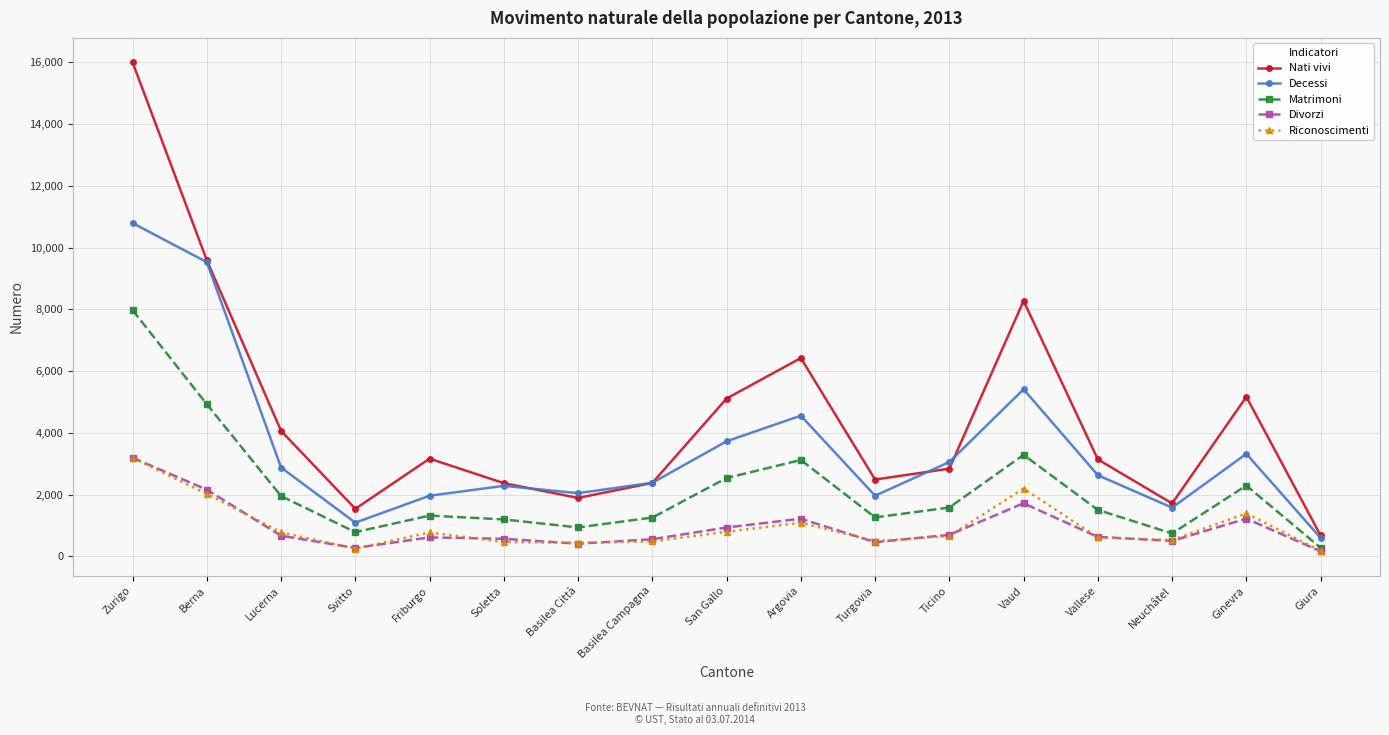

What value does the Riconoscimenti series have at Giura, to the nearest 10?

180